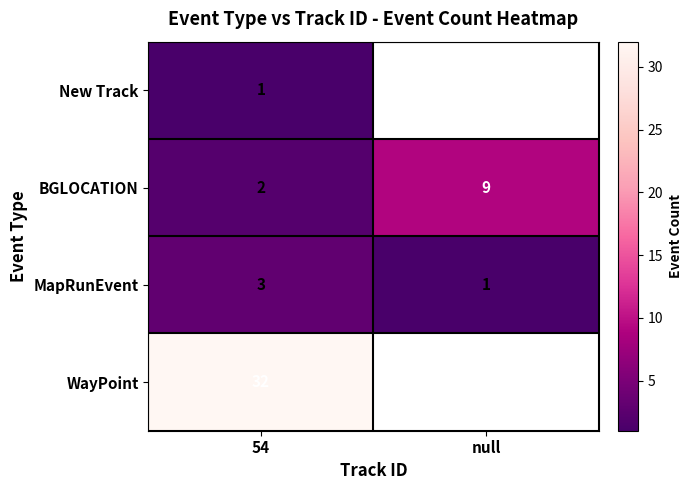

List the labels in order of MapRunEvent value, smallest first.

null, 54